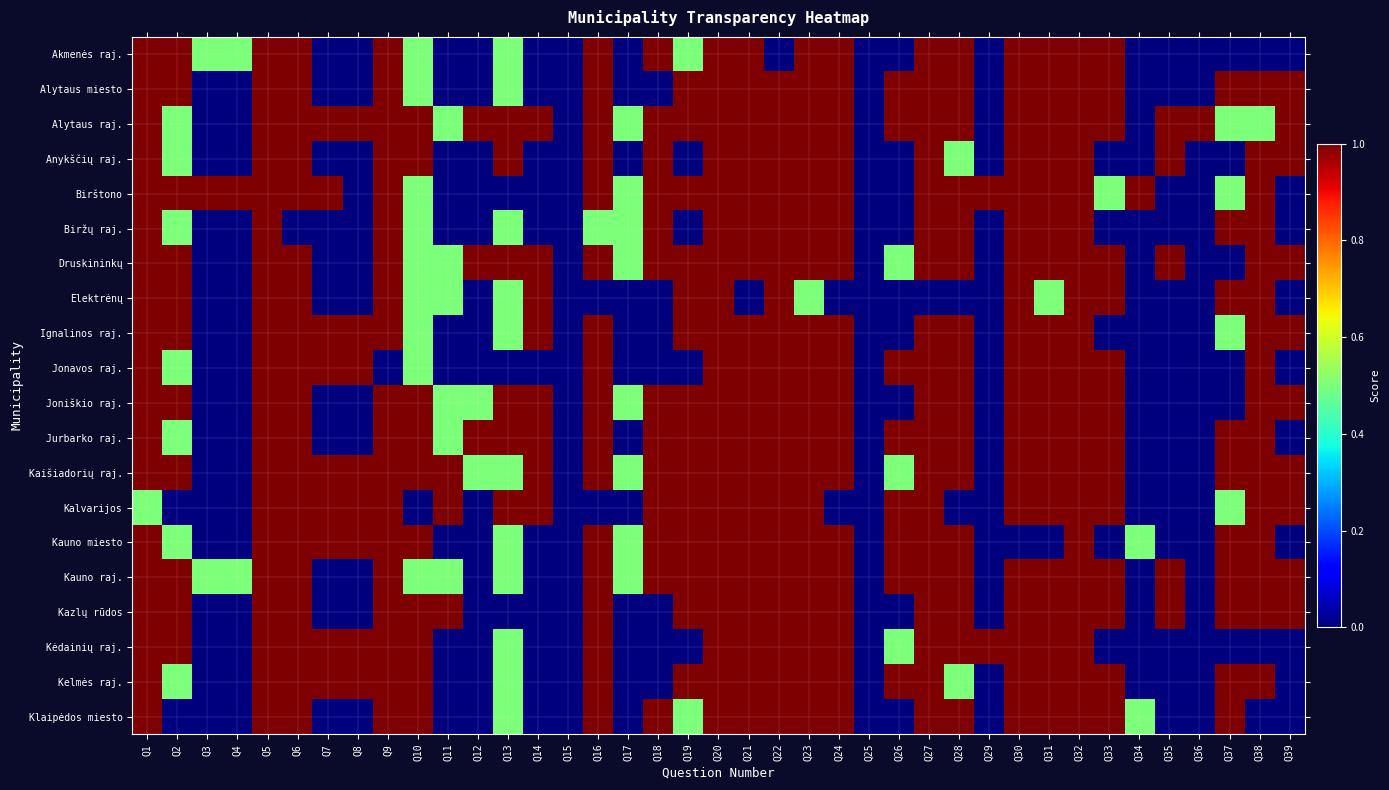

What is the maximum value shown in the chart?

3.5